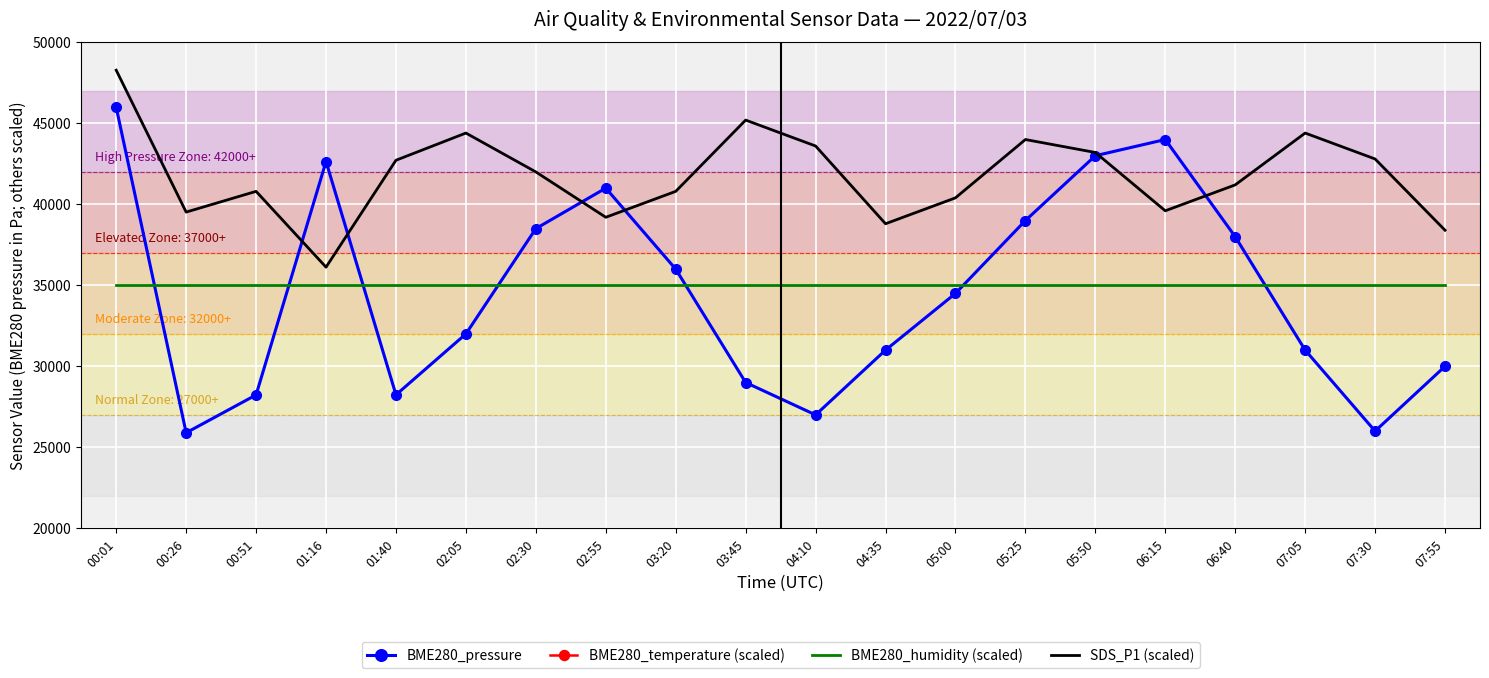

True or false: BME280_humidity (scaled) and SDS_P1 (scaled) cross at least once.

False